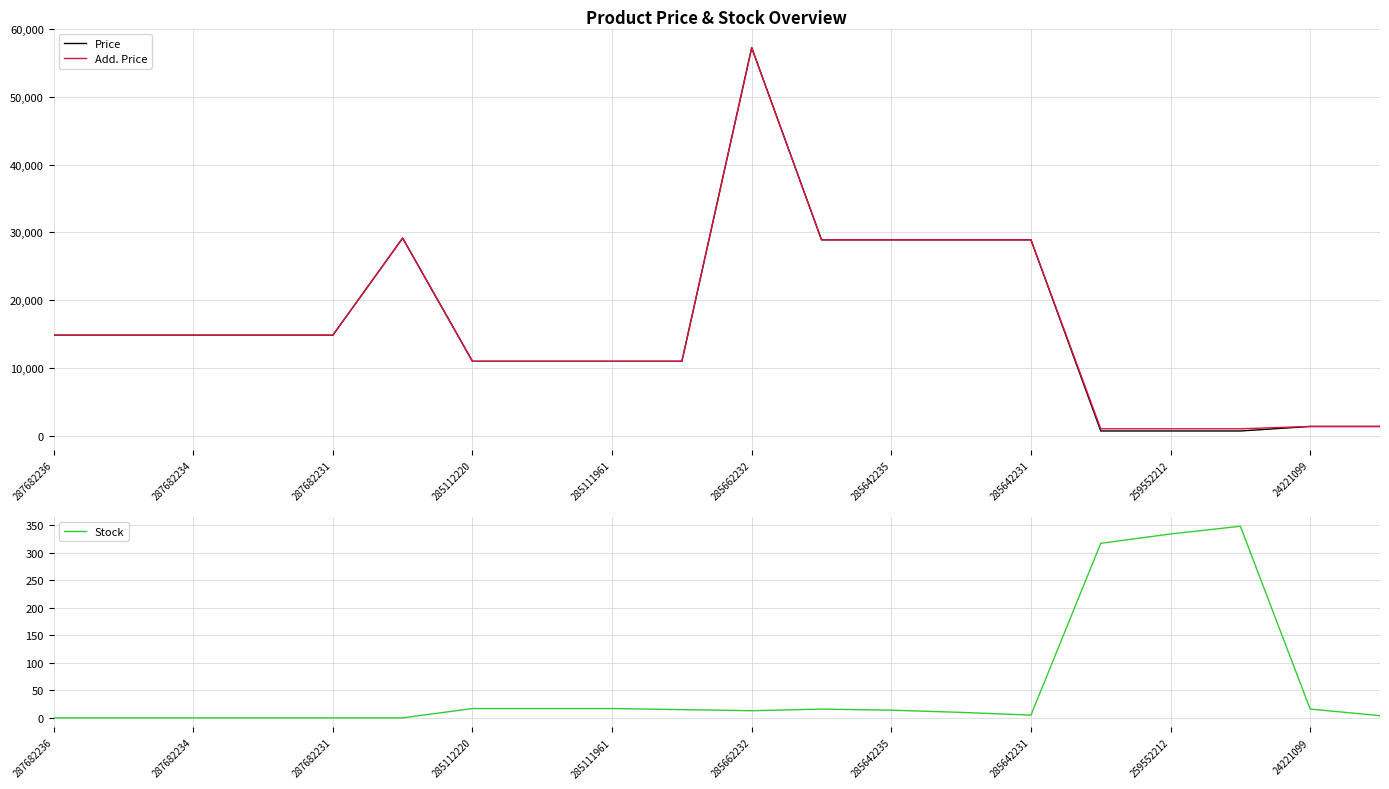

The value of Add. Price at 285662232 is 91786.9. True or false?

False